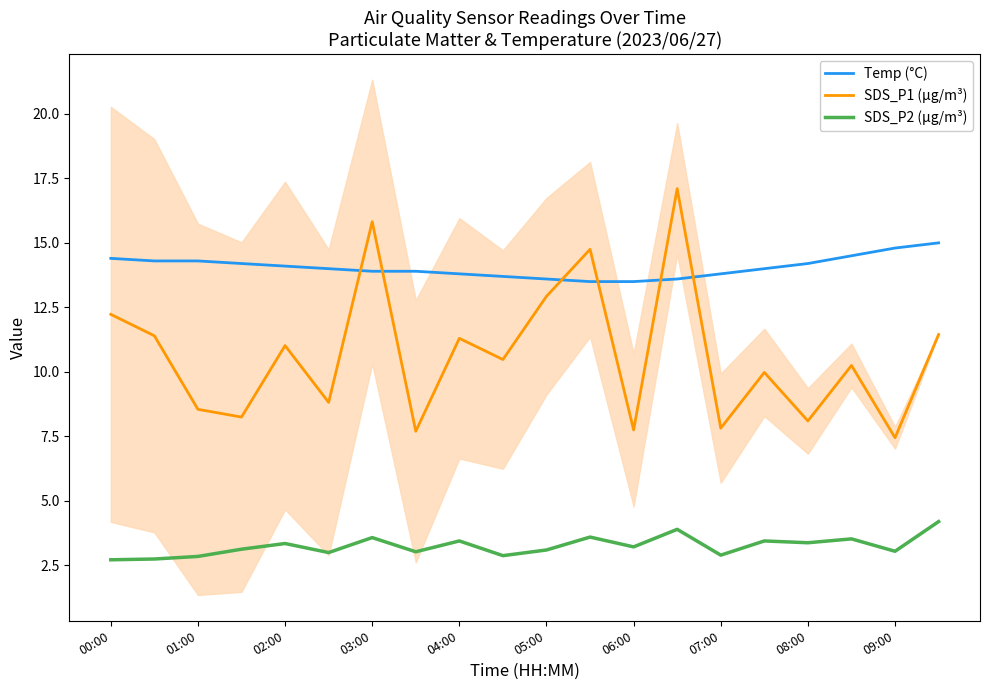

True or false: SDS_P1 (µg/m³) and SDS_P2 (µg/m³) cross at least once.

False